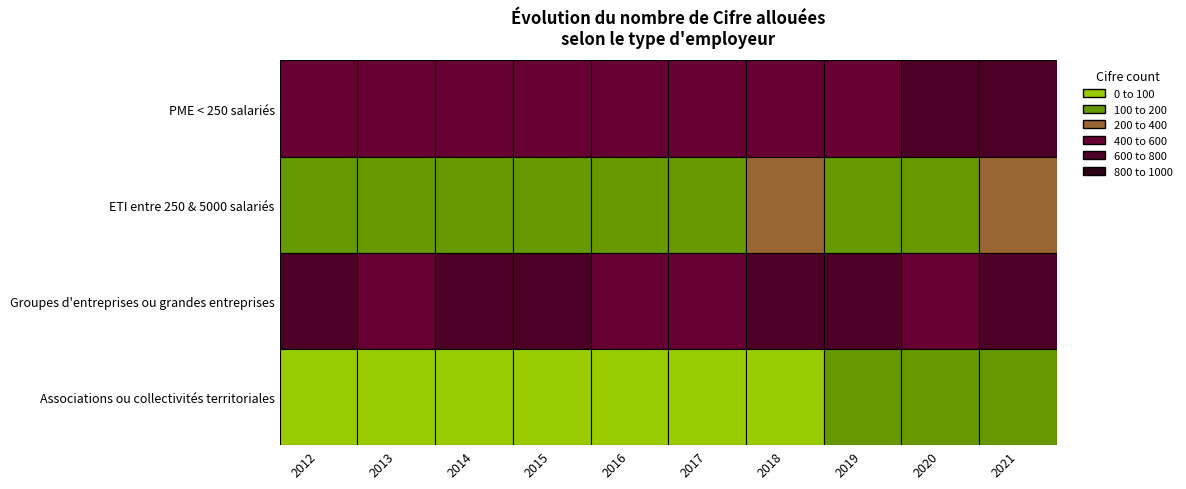

Is the value of PME < 250 salariés at 2016 greater than the value of ETI entre 250 & 5000 salariés at 2018?

Yes